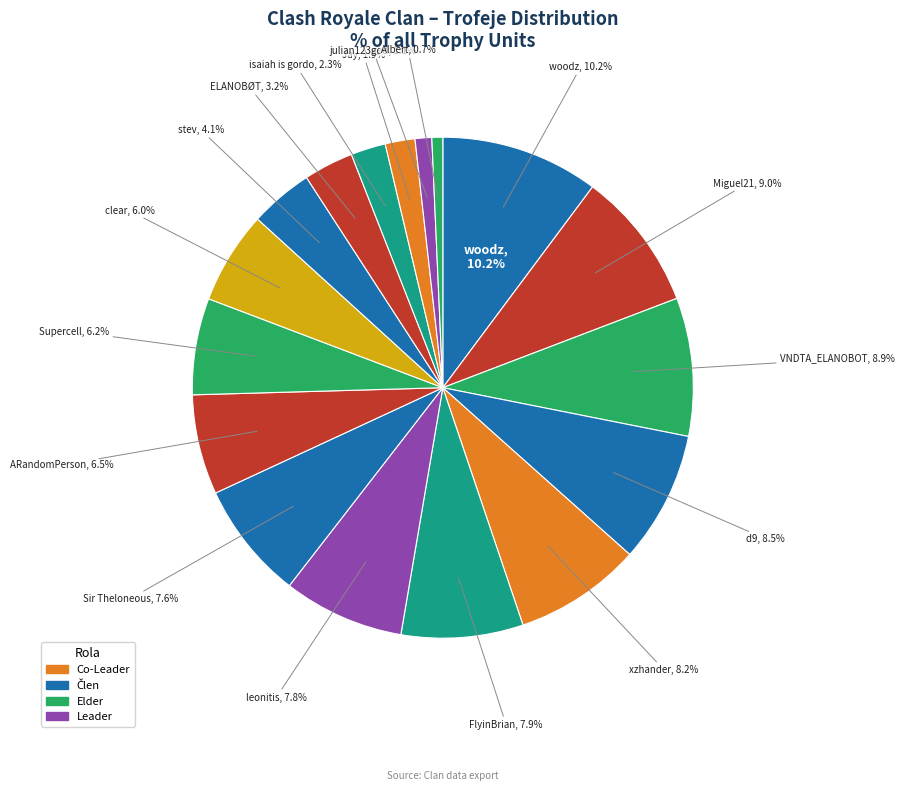

Is there a majority slice in this chart?

No